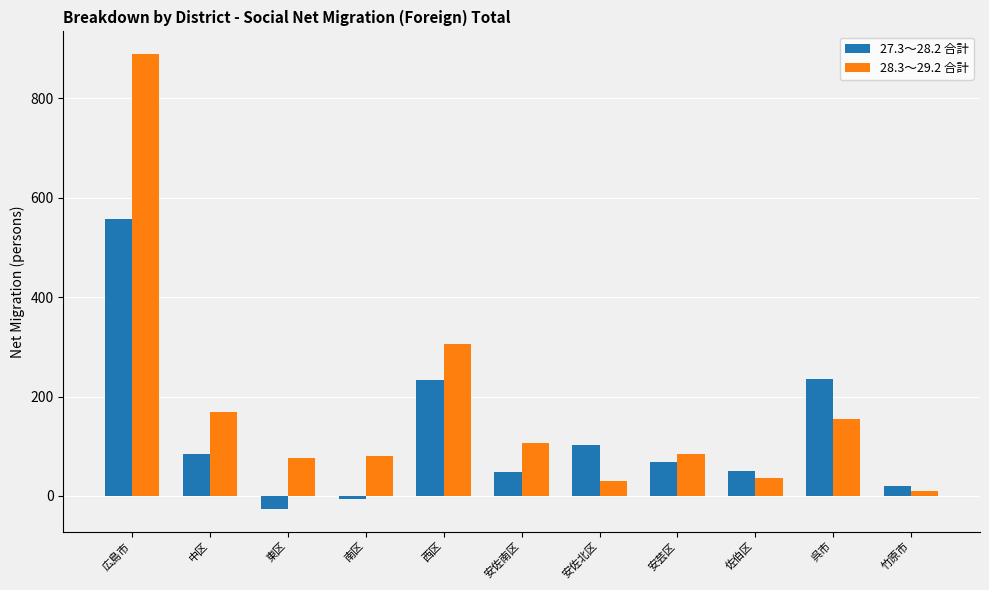

What is the value of the 28.3～29.2 合計 bar at the 8th from the left?

85